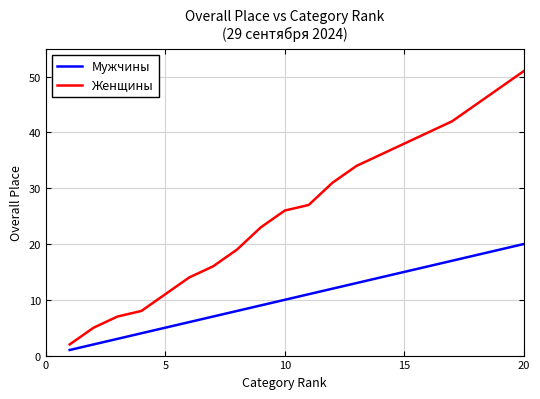

Which series has the widest spread of values?

Женщины